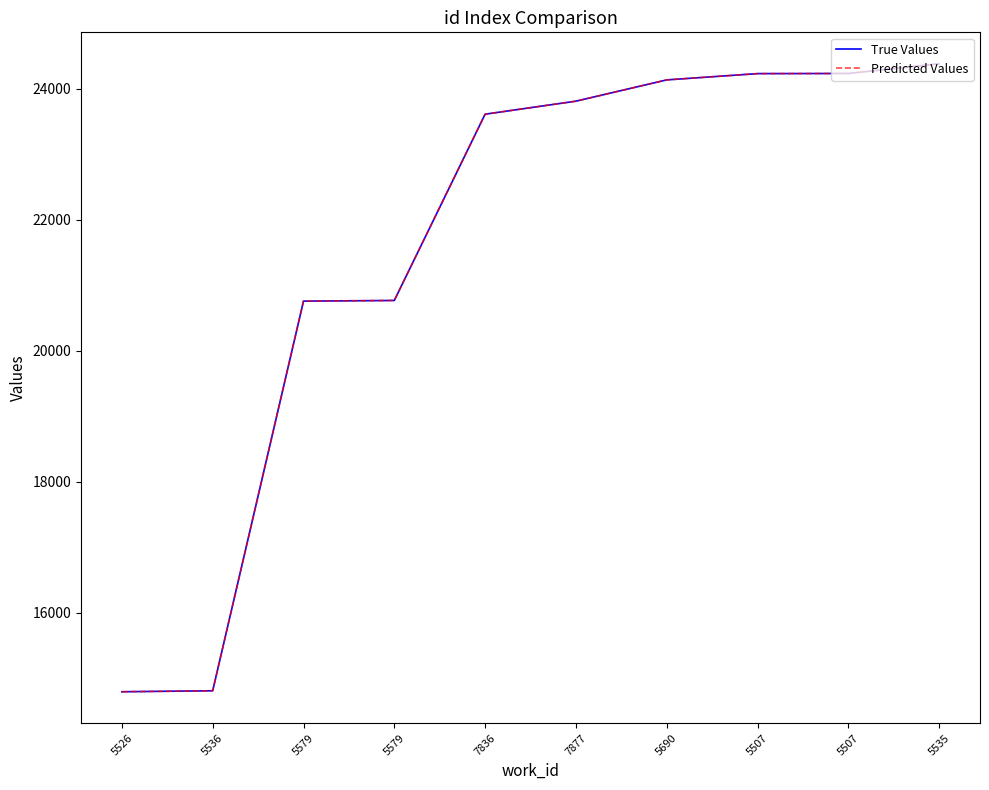

Does the chart have visible grid lines?

No